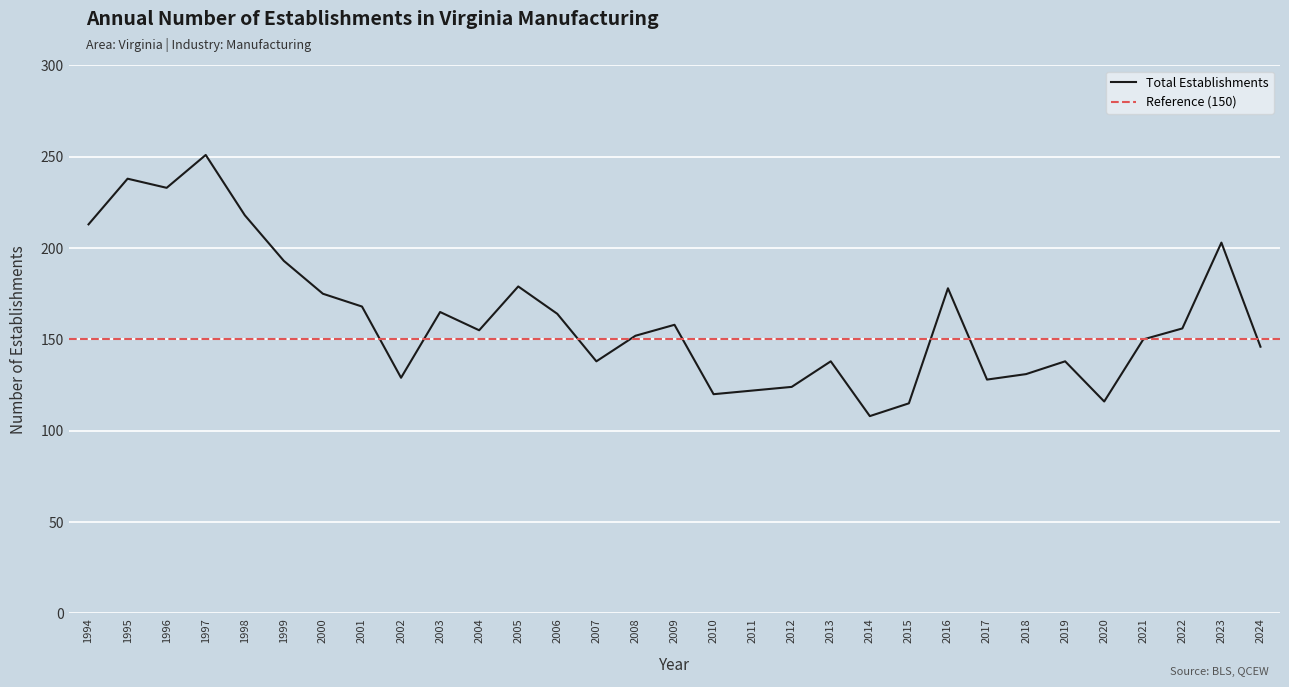

True or false: the data shows 53 at 2012.

False